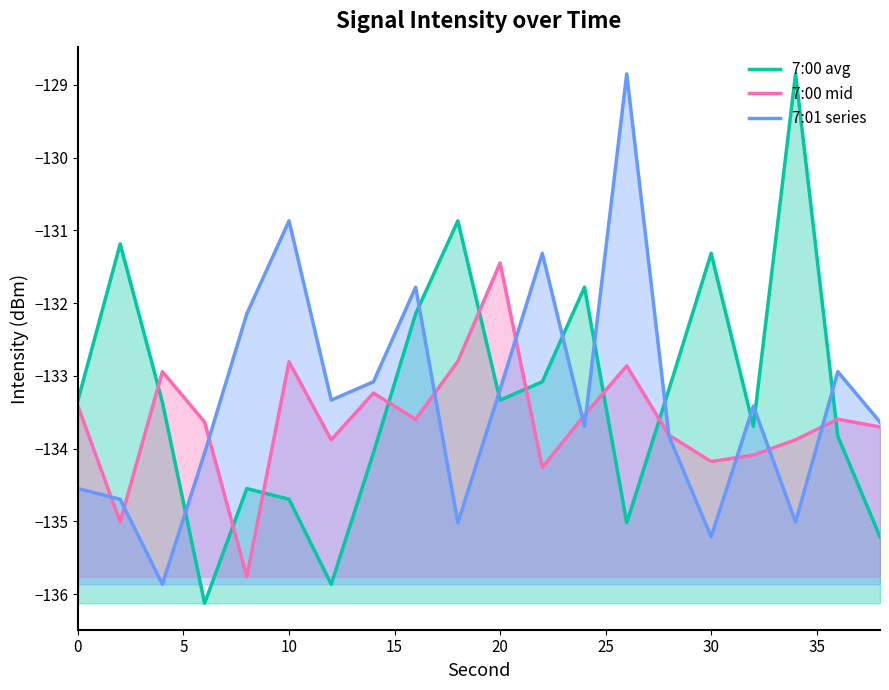

How many times do 7:00 avg and 7:00 mid cross each other?

9